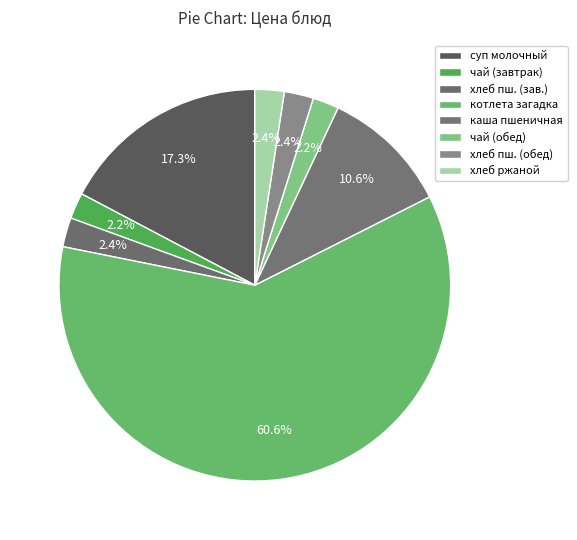

To the nearest percent, what portion does хлеб ржаной represent?

2%